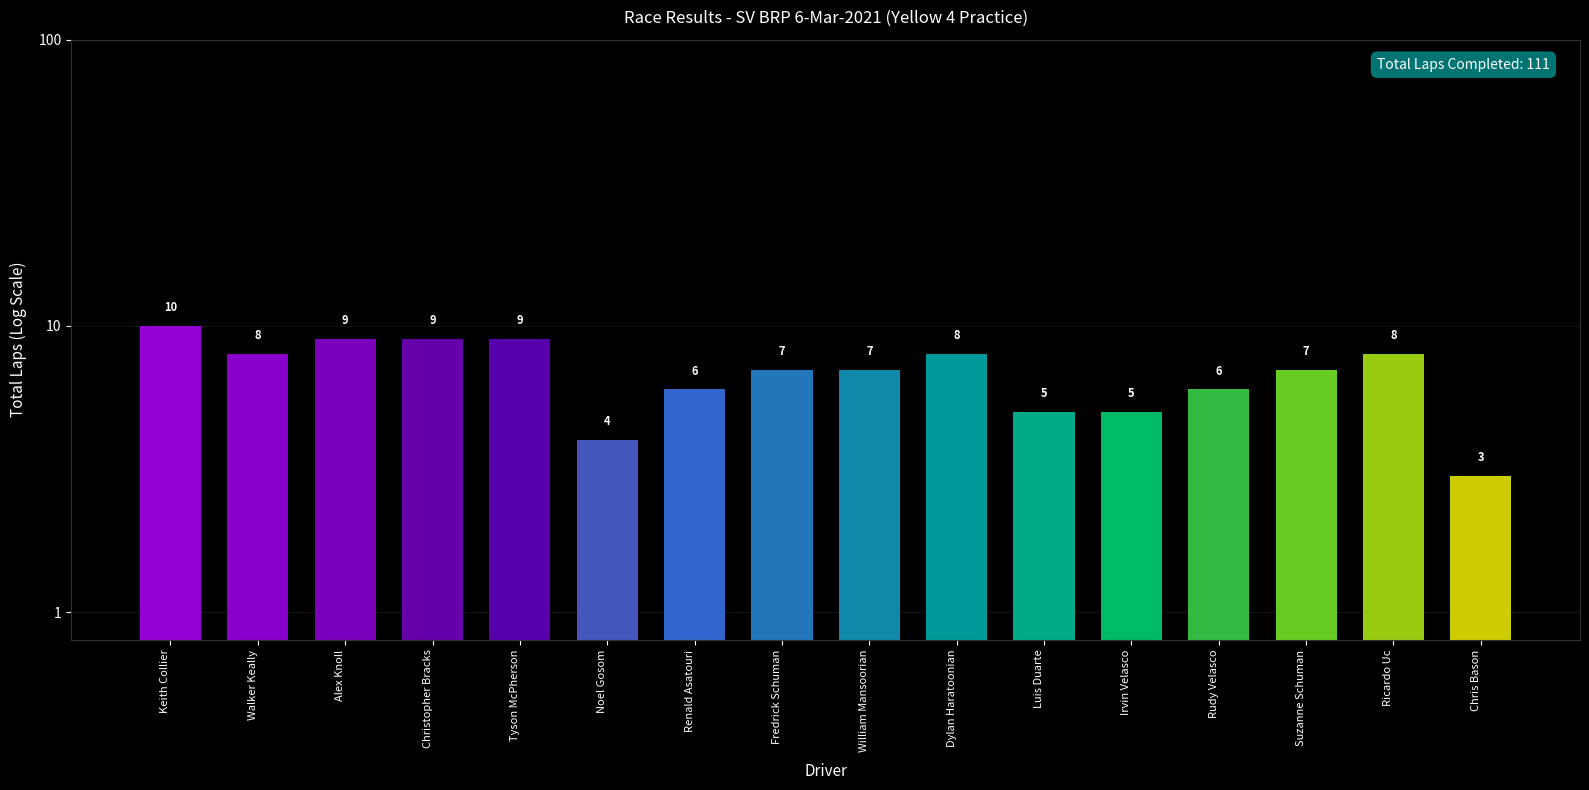

What is the average value?

7